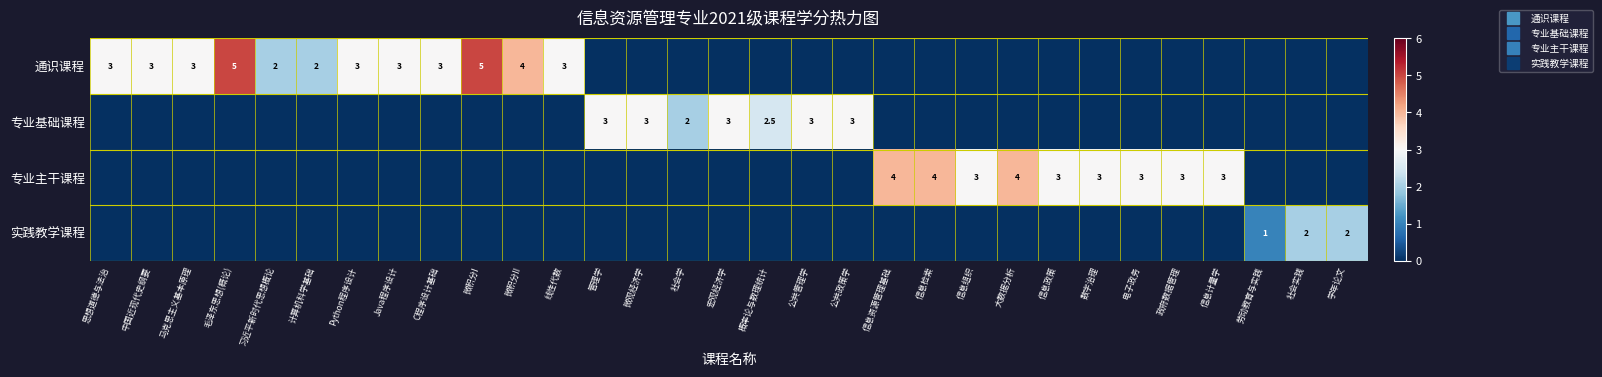

How many data points does each series have?

31